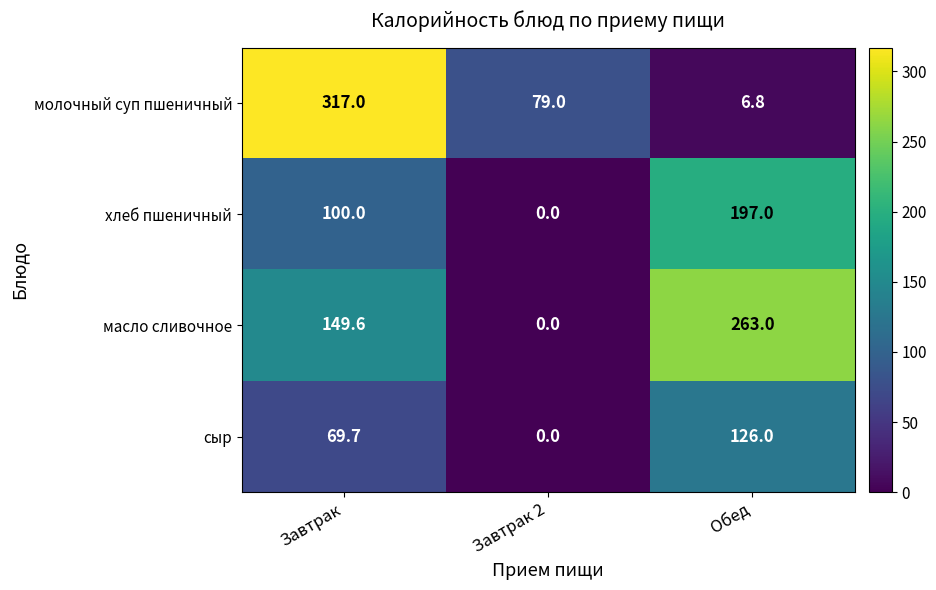

At how many categories does at least one series exceed 107?

2